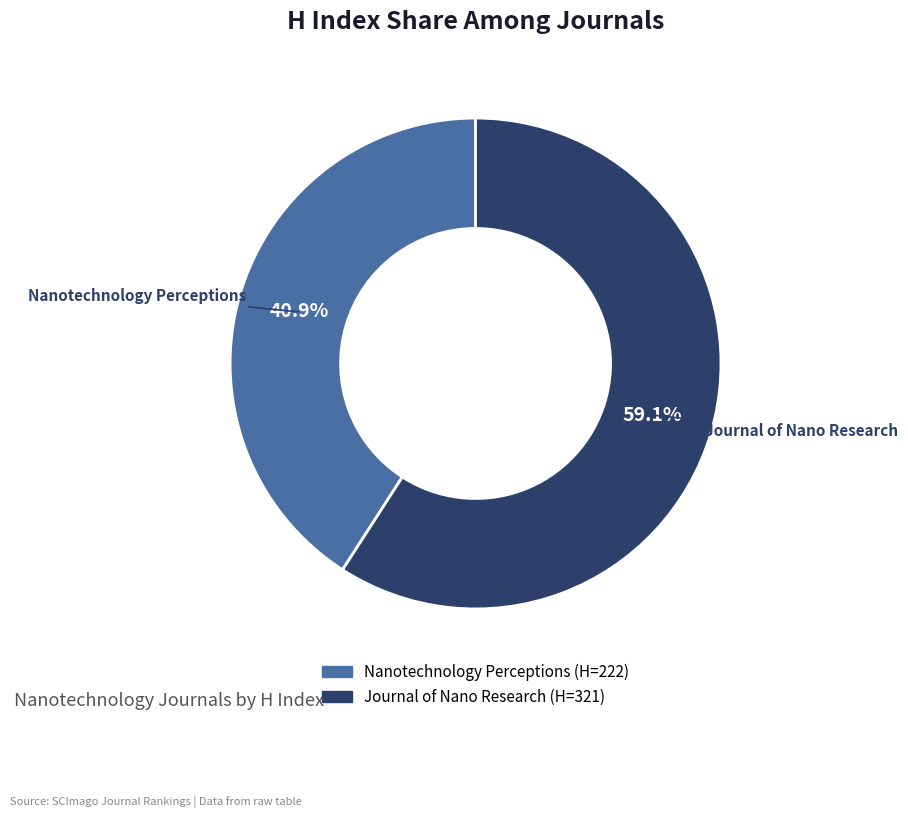

Which category has the smallest portion of the pie?

Nanotechnology Perceptions